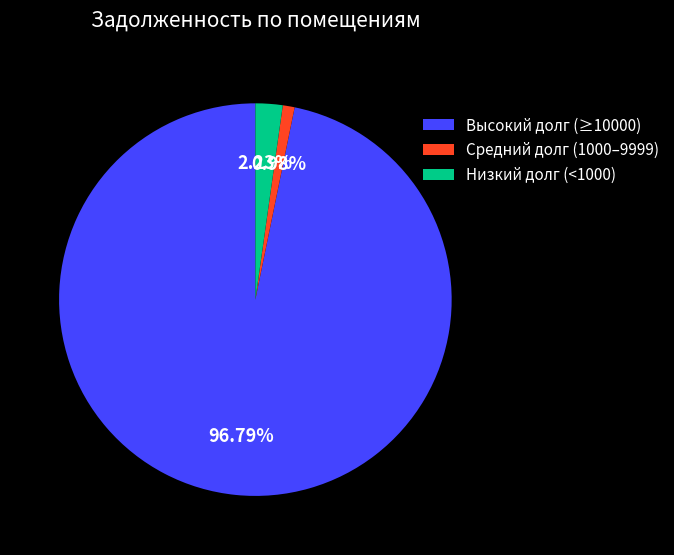

Which category has the smallest portion of the pie?

Средний долг (1000–9999)